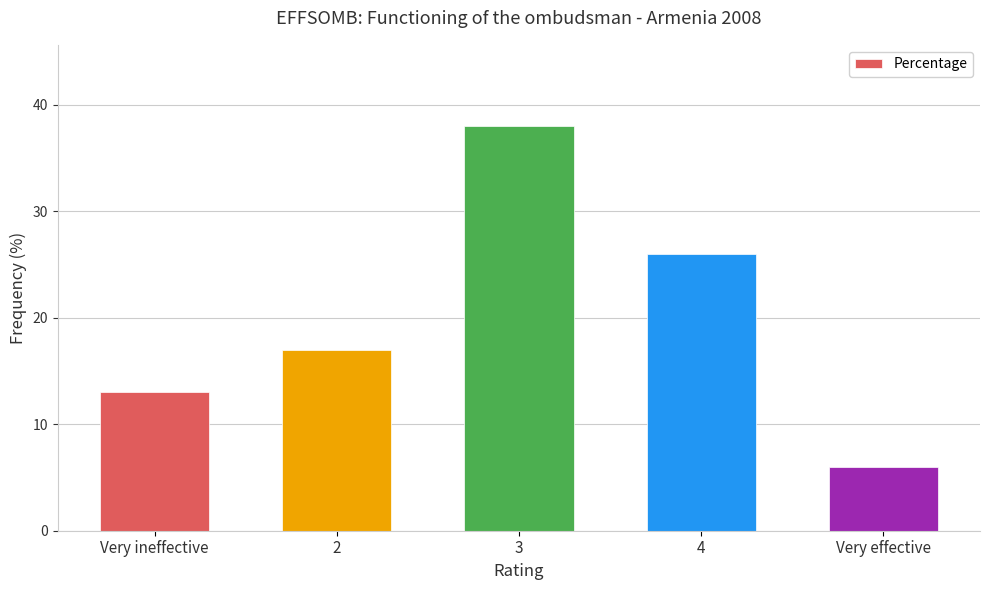

Approximately how many times larger is the value at 4 compared to Very effective?

4.3